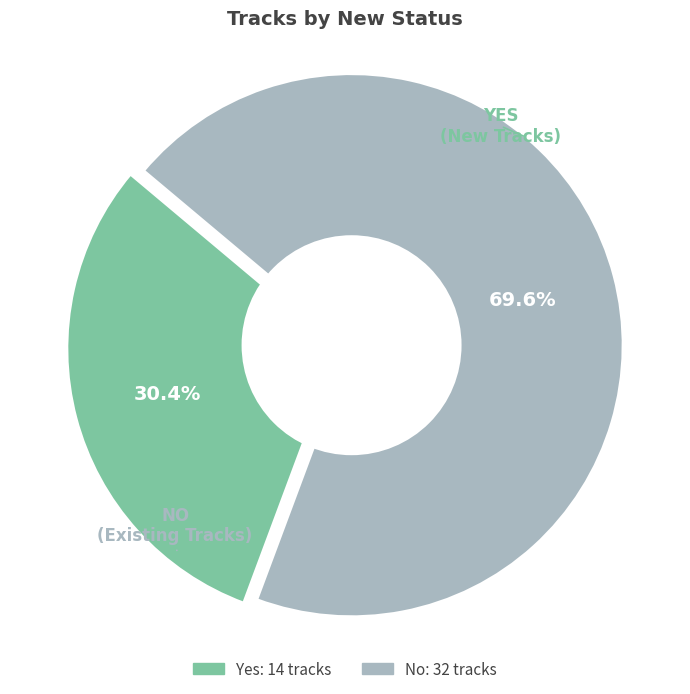

To the nearest percent, what percentage of the pie is Yes?

30%